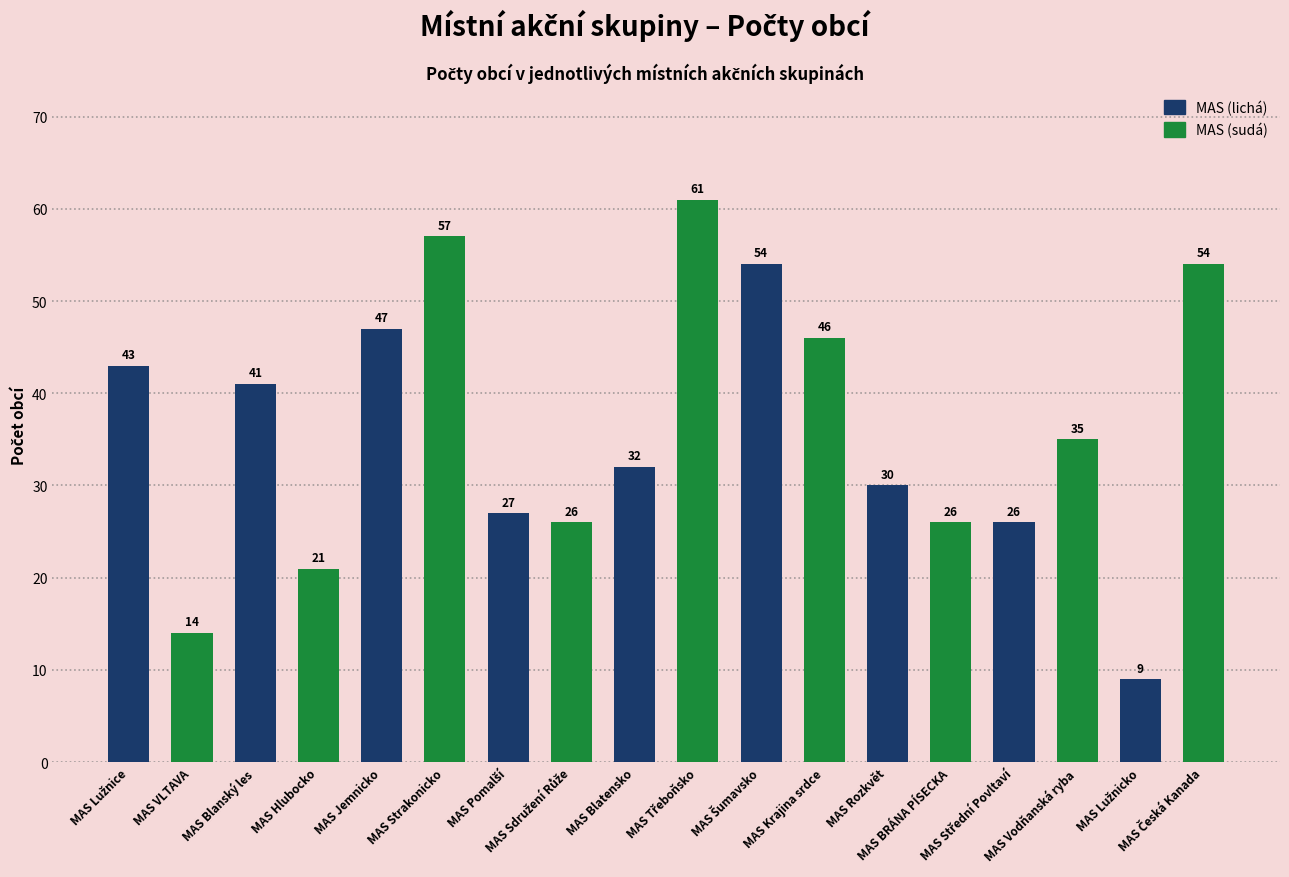

What is the difference between the maximum and minimum values?

52